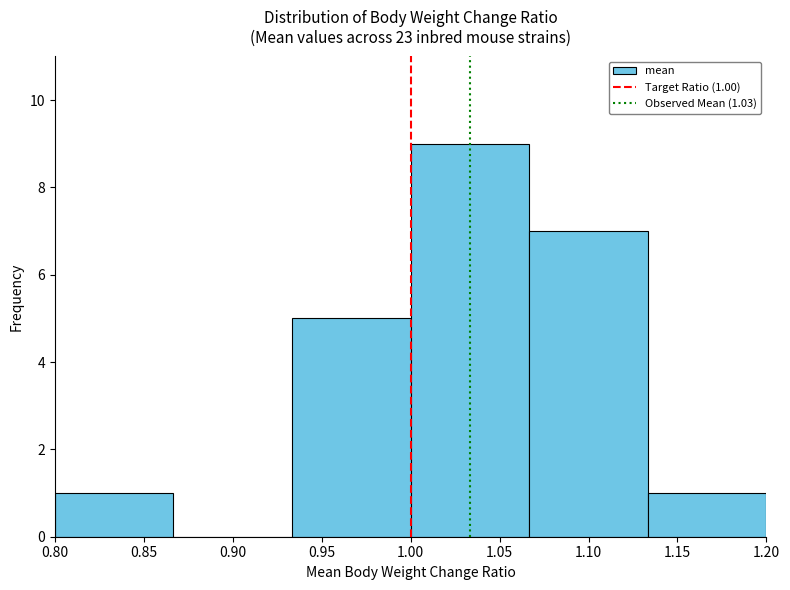

Over which range of the x-axis is the bar tallest?

1.000 to 1.065